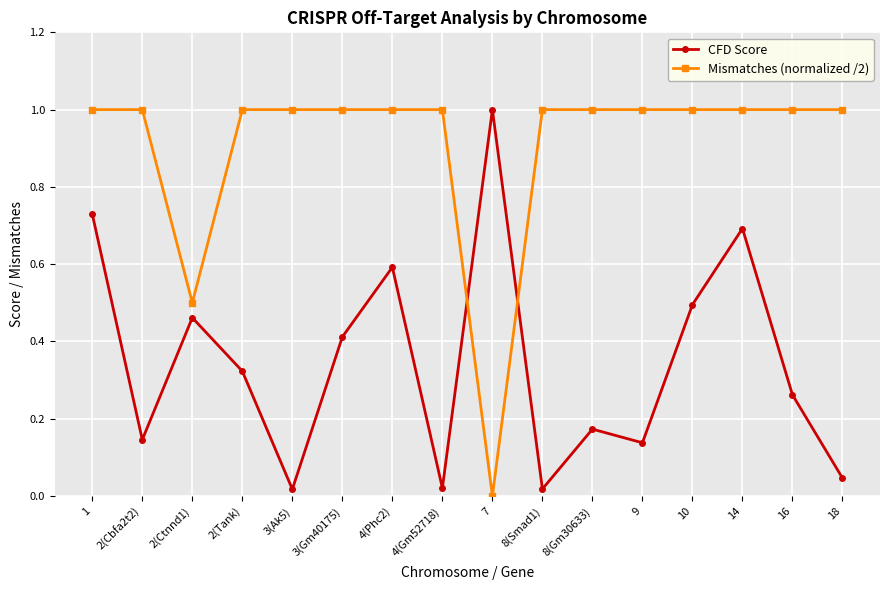

What is the label of the 6th point from the left?

3(Gm40175)